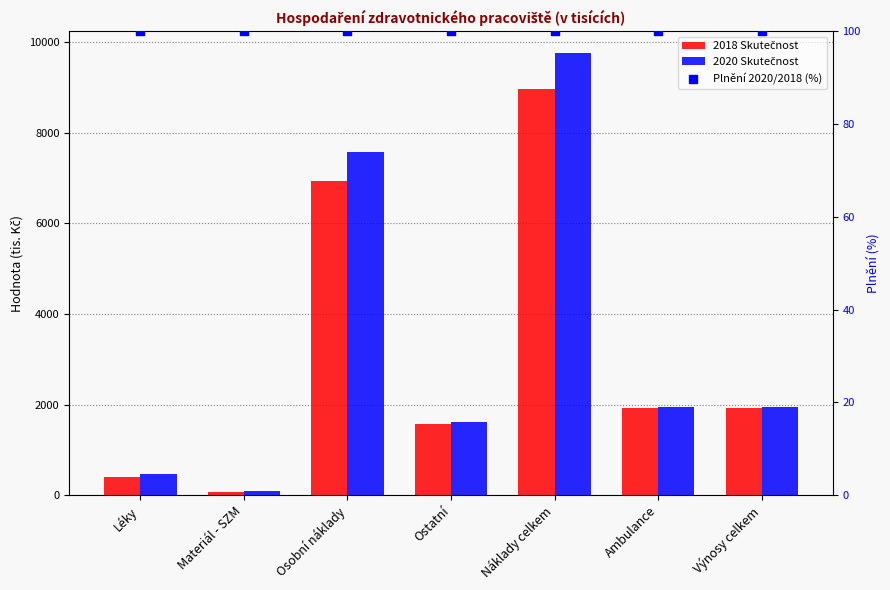

Which series has the largest total across all categories?

2020 Skutečnost